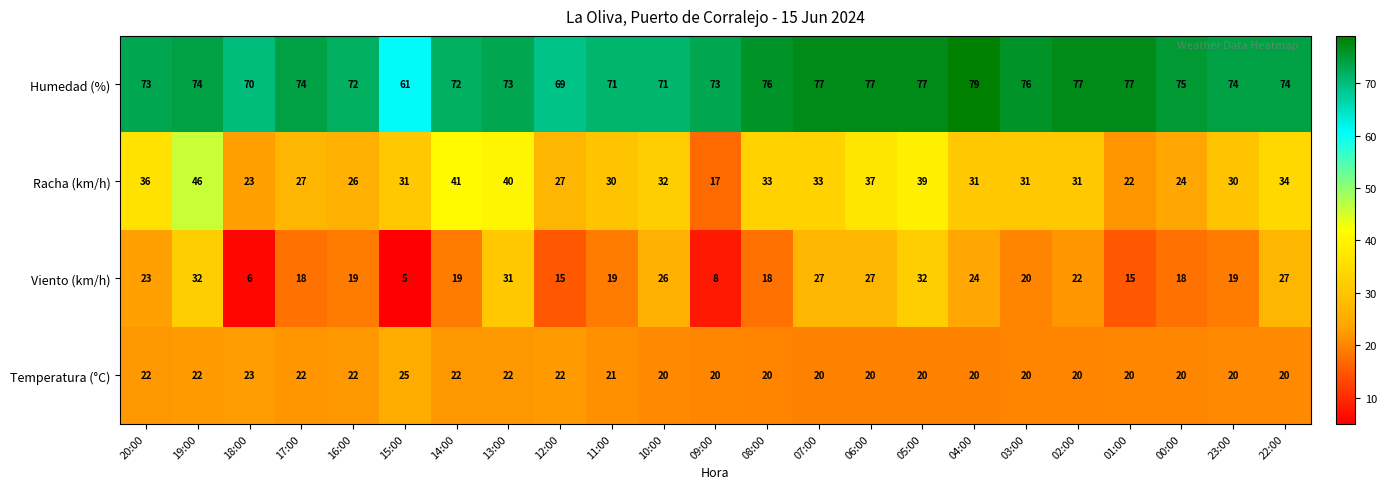

What is the difference between the second highest and second lowest values in the Temperatura (°C) series?

3